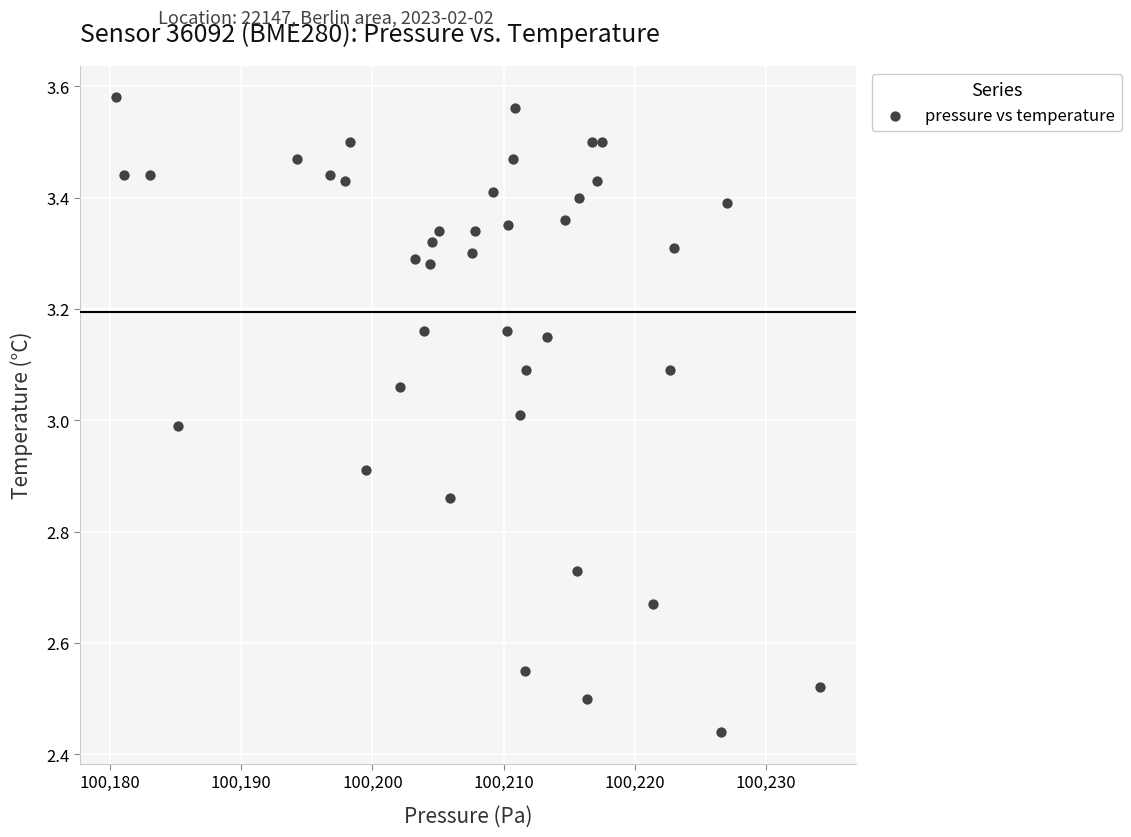

What is the range of X values (max minus min)?

53.8